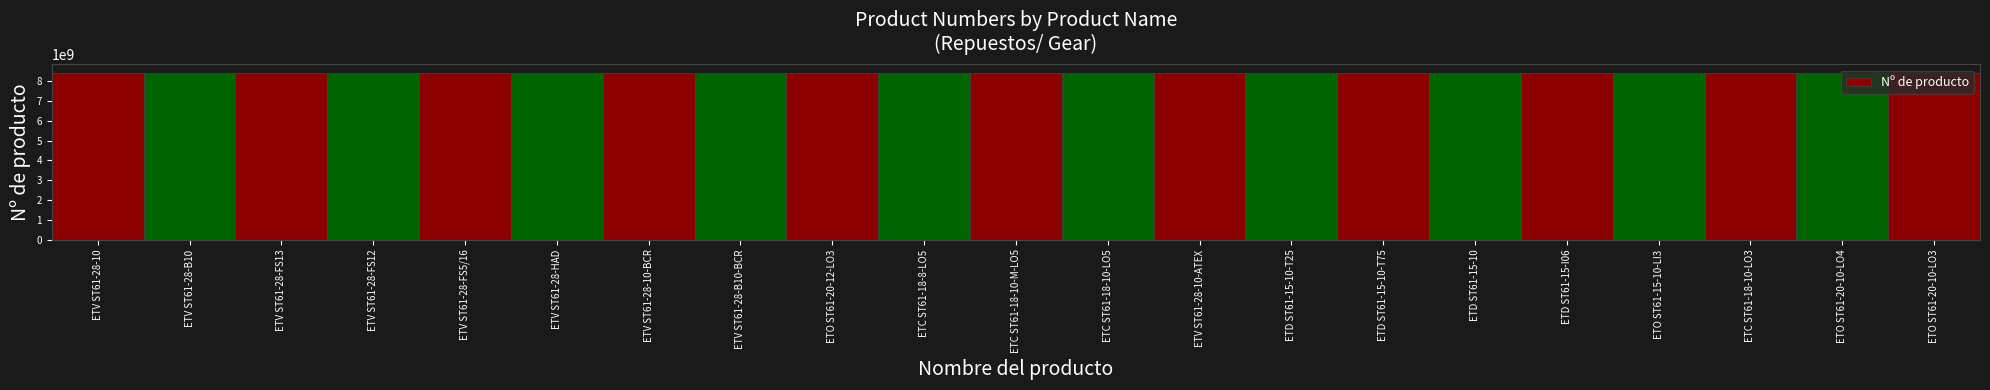

Are the bars grouped side by side (vs. stacked)?

No